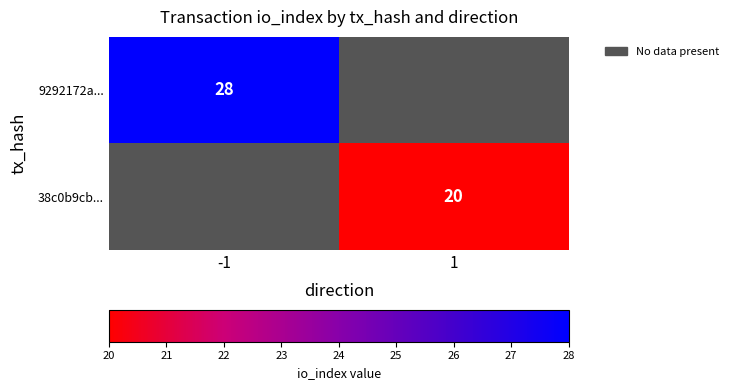

Which category has the lowest value across all series?

1